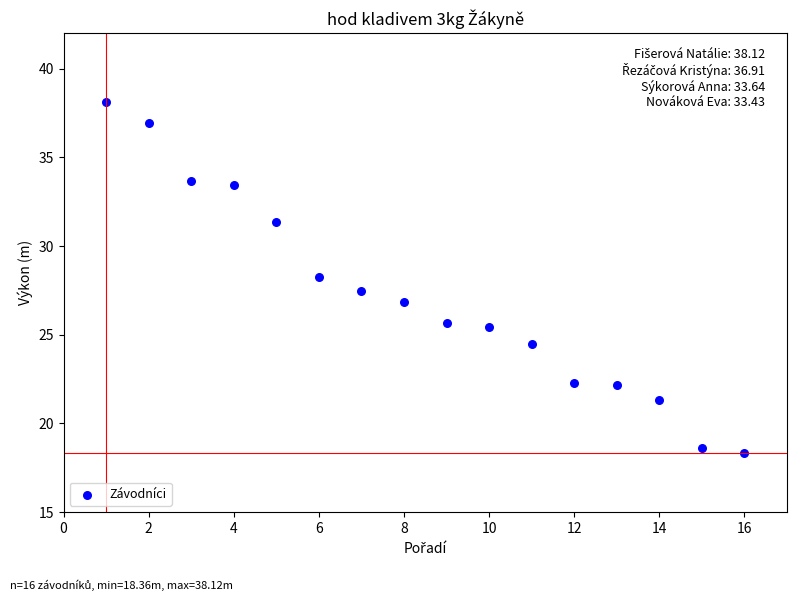

What is the range of X values (max minus min)?

15.0